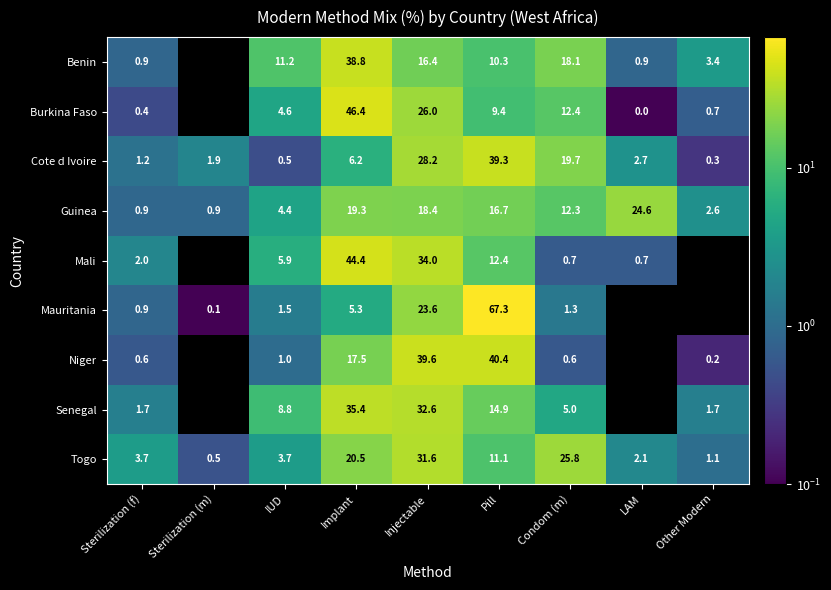

What is the total value across all series at IUD?

41.6